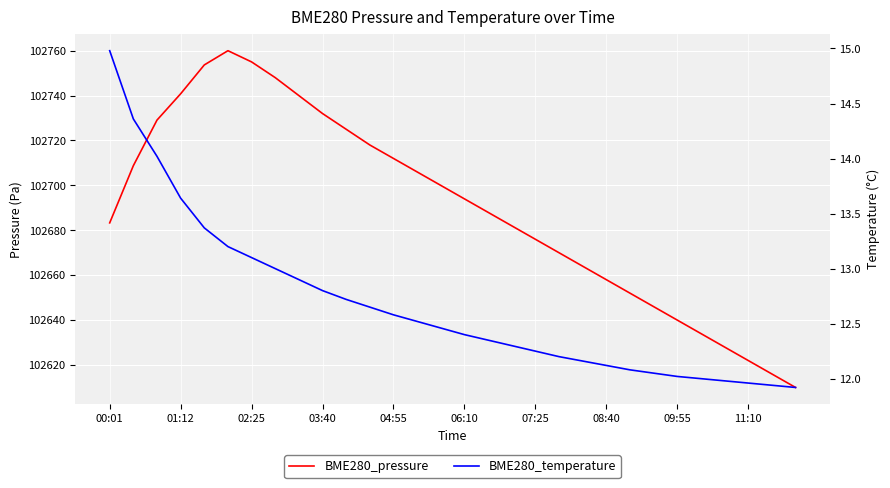

What is the smallest value displayed?

11.9